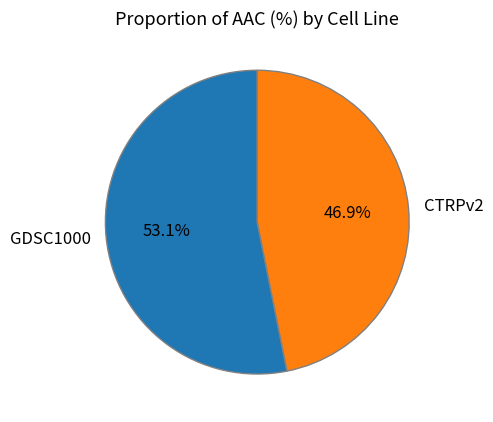

To the nearest percent, what is the difference between the largest and smallest slice percentages?

6%